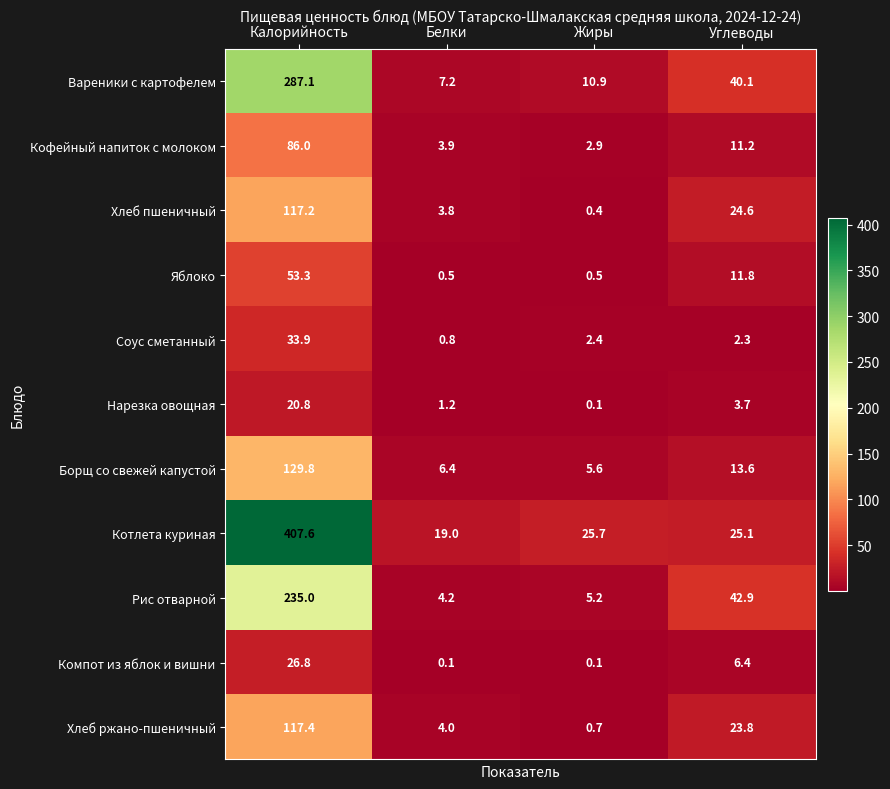

At which category is the sum across all series the highest?

Калорийность